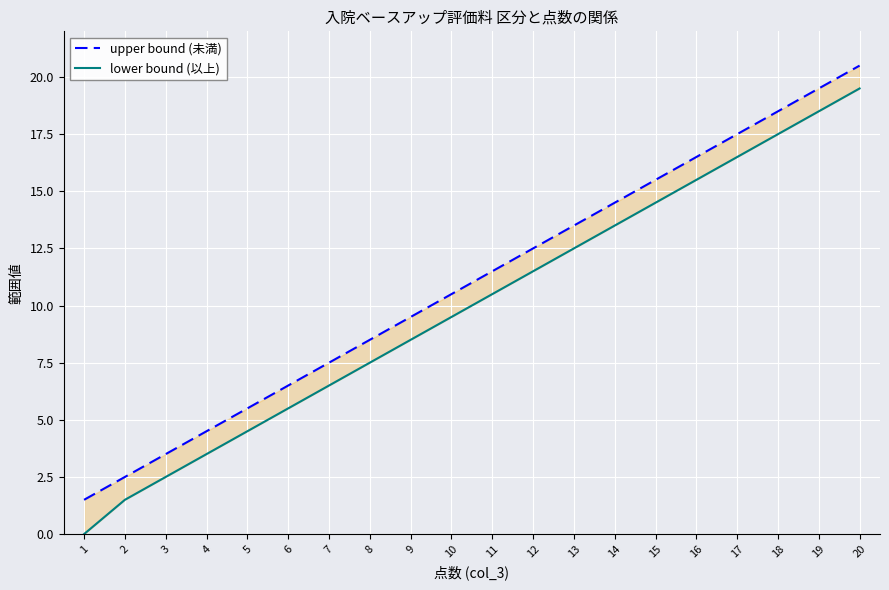

Between 2 and 20, which series saw the biggest shift?

upper bound (未満)